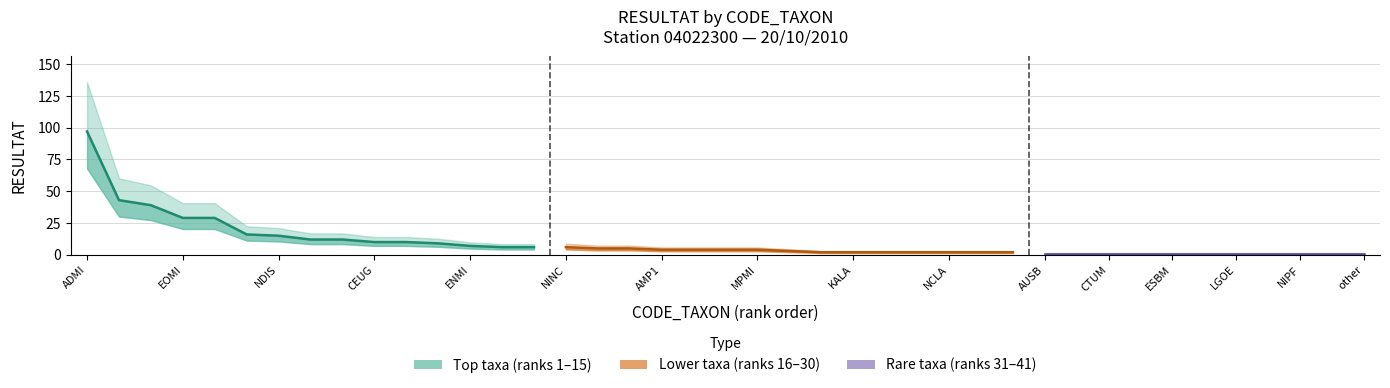

Count the Lower taxa RESULTAT values in the range 2 to 4.

12